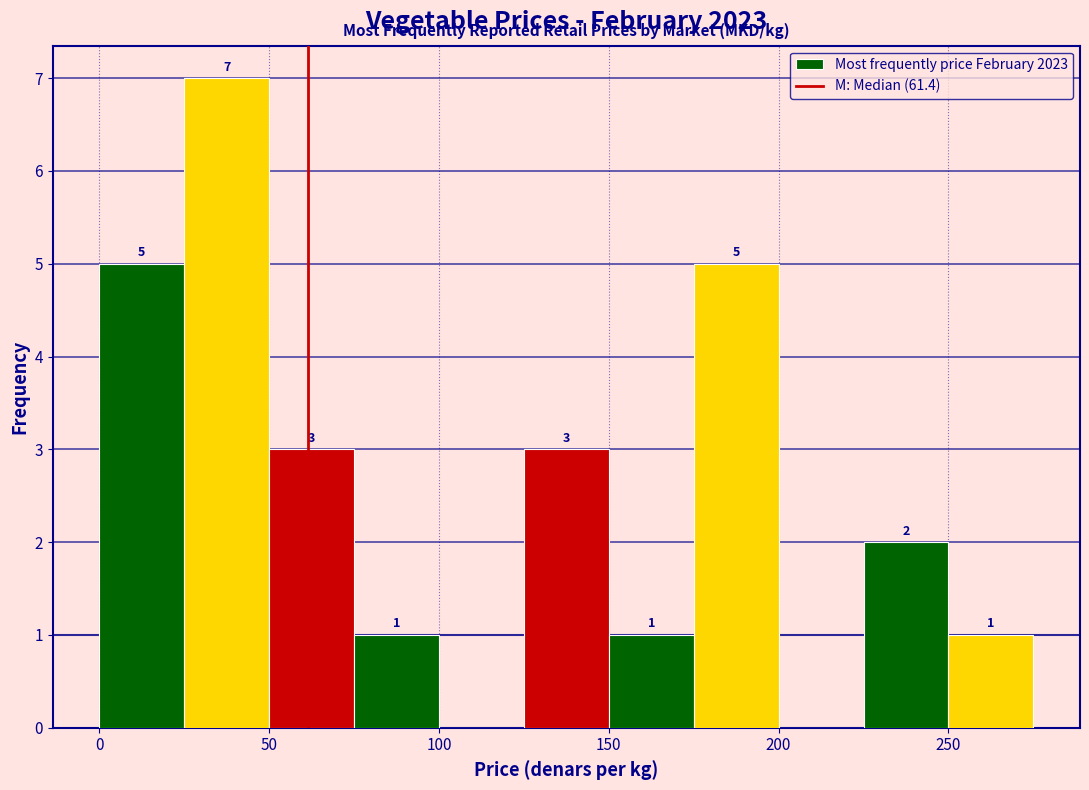

Over which range of the x-axis is the bar tallest?

25 to 50